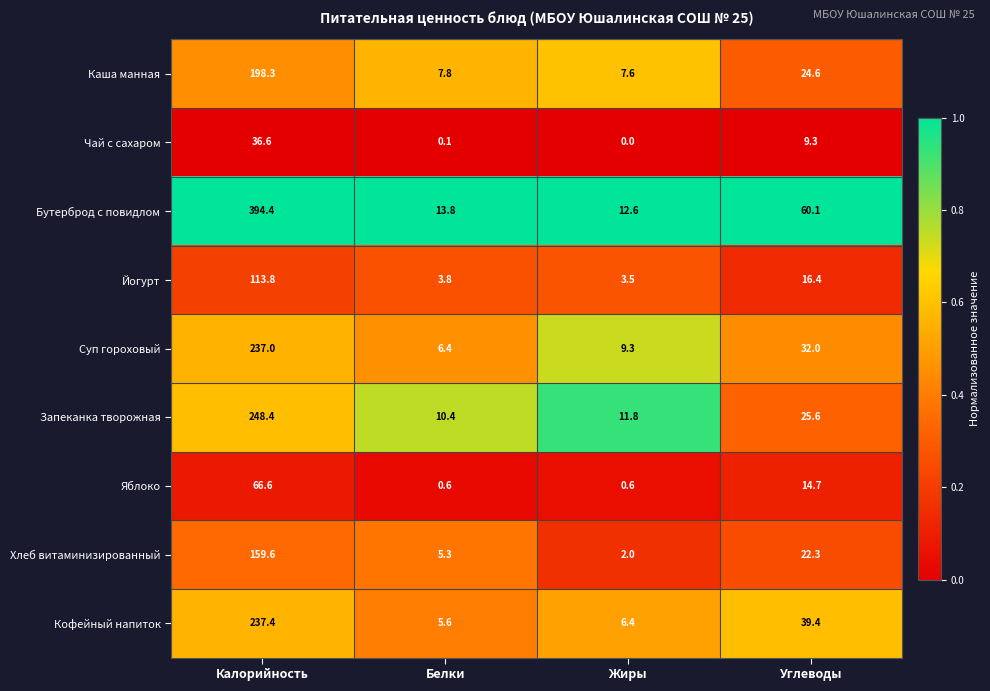

What is the total value across all series at Углеводы?

244.4